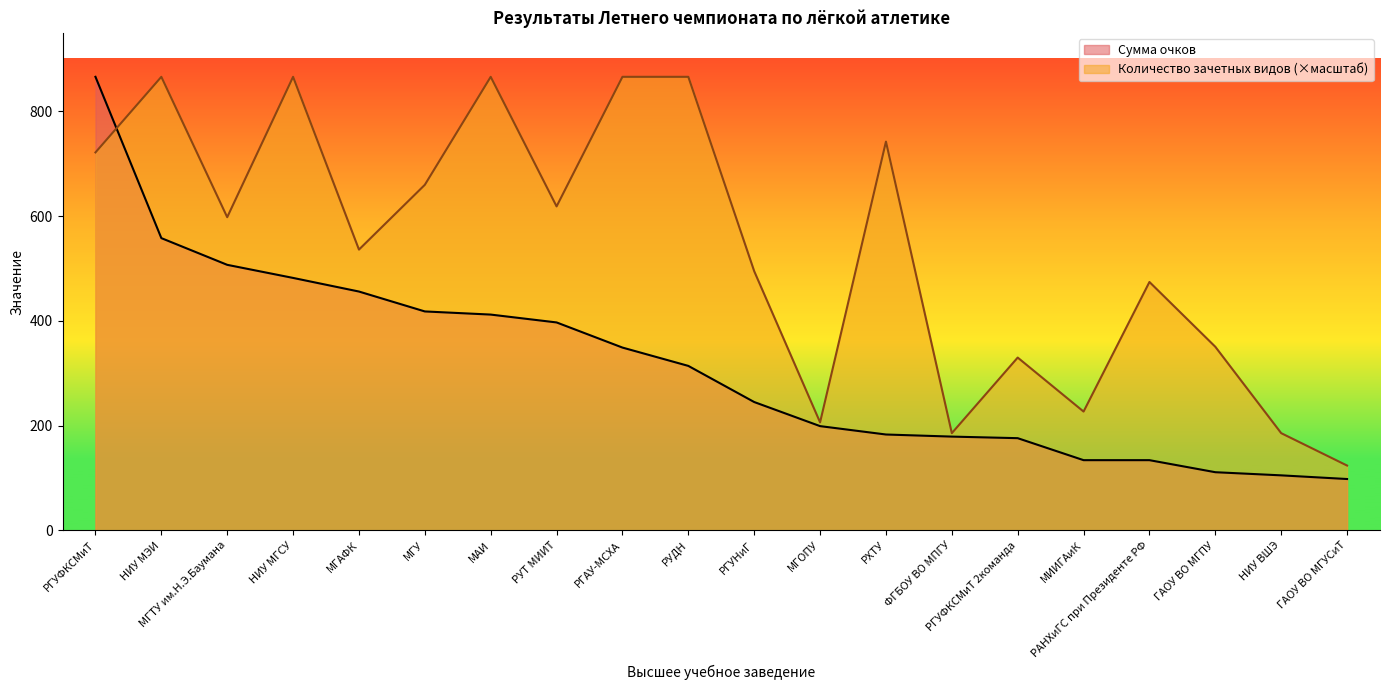

What is the spread (max minus min) of values at РУТ МИИТ?

221.6